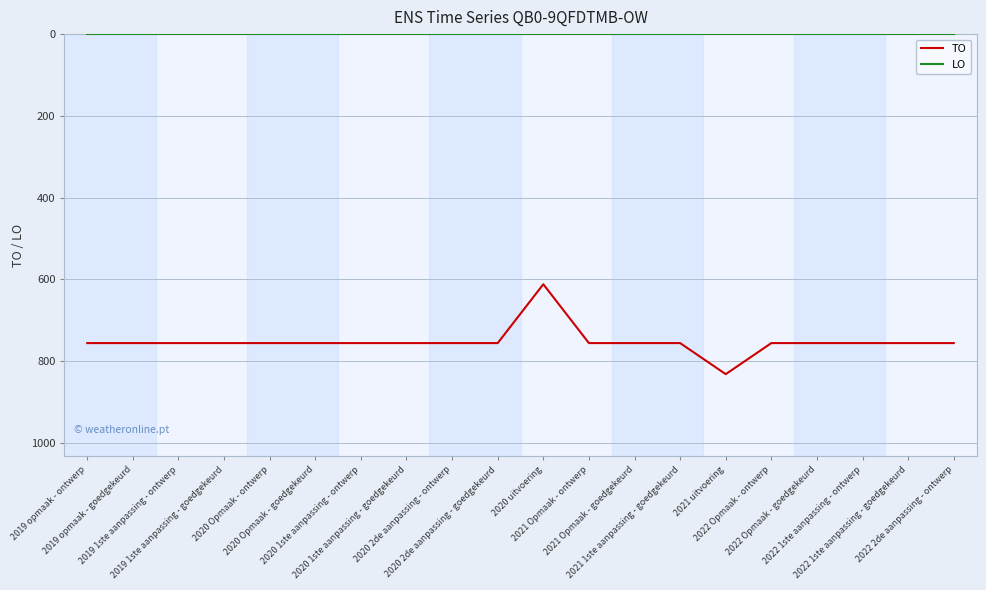

What is the highest value of the TO series?

832